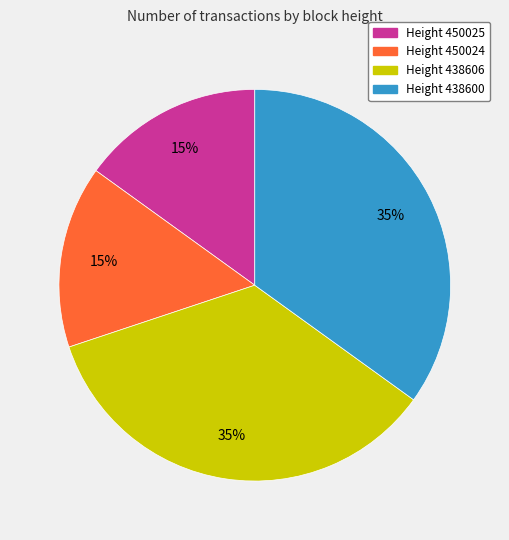

The Height 438606 slice represents 35% of the pie. True or false?

True